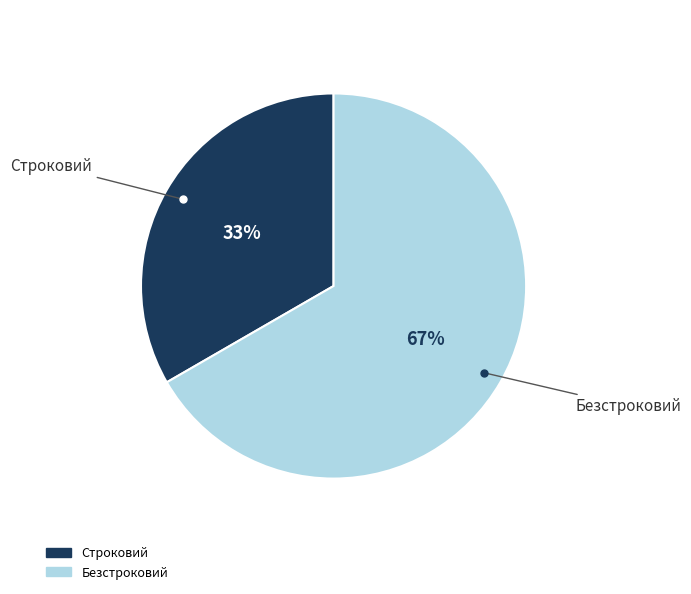

Rank the categories by value from lowest to highest.

Строковий, Безстроковий